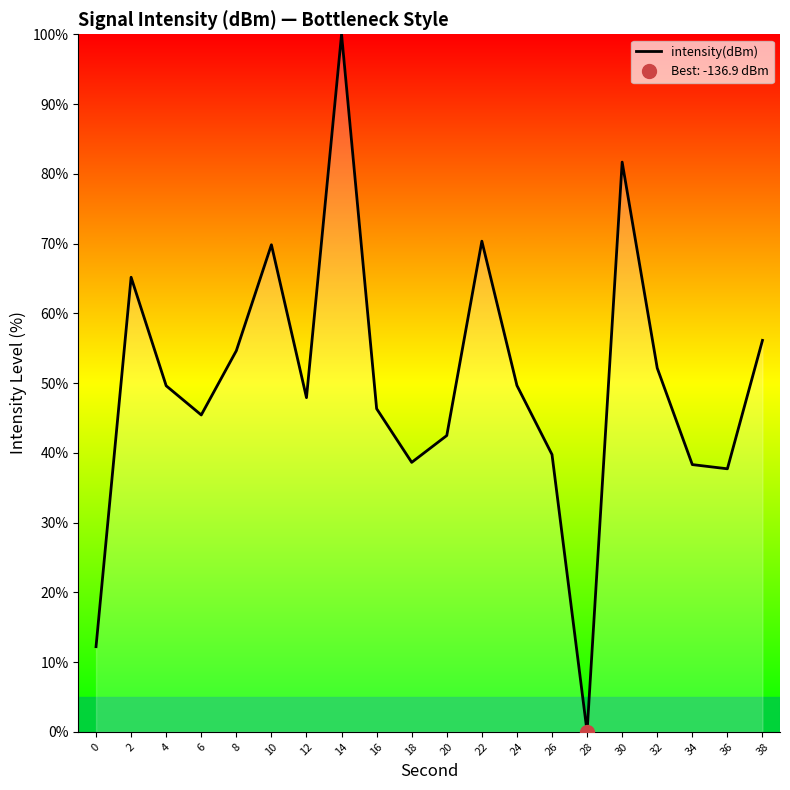

Where is the data nearest to the value 50?

24